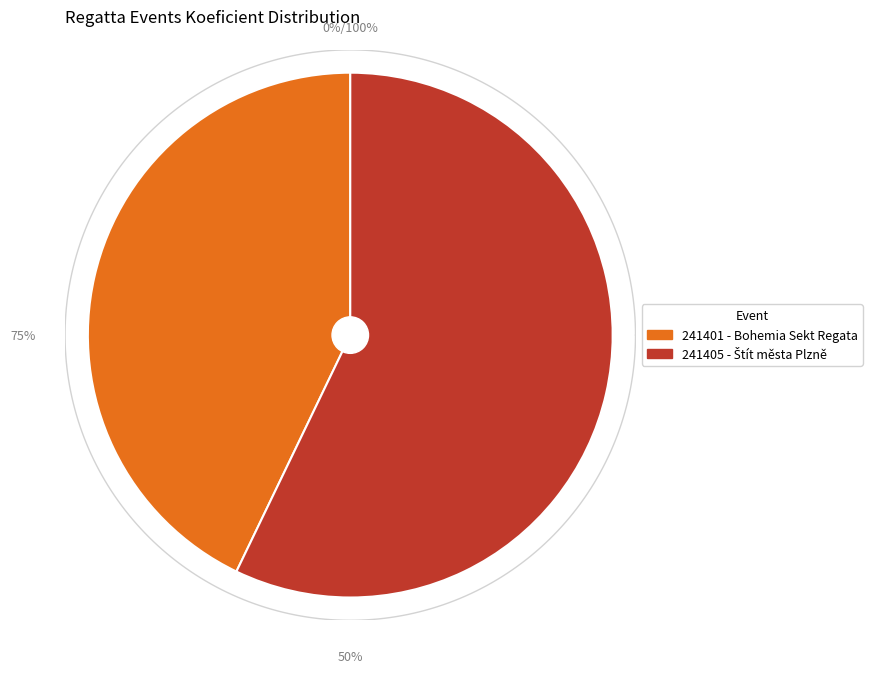

What percentage is the 241401 slice, to the nearest percent?

43%